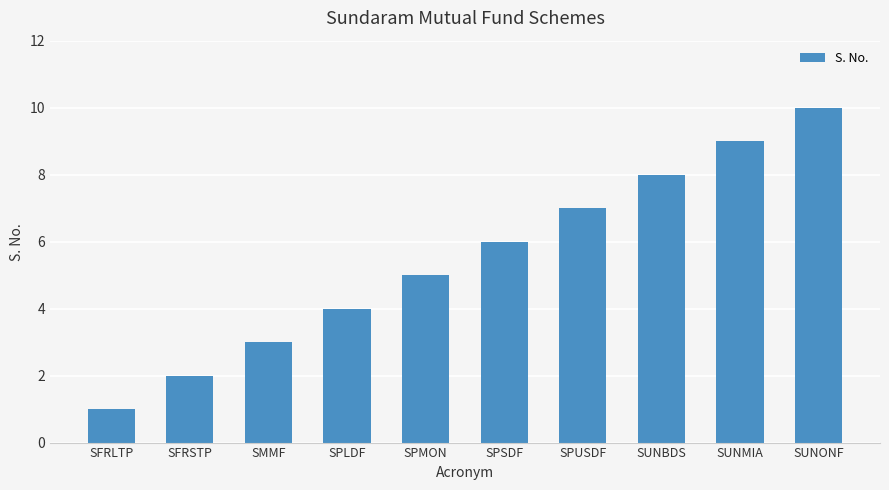

What is the sum of all values?

55